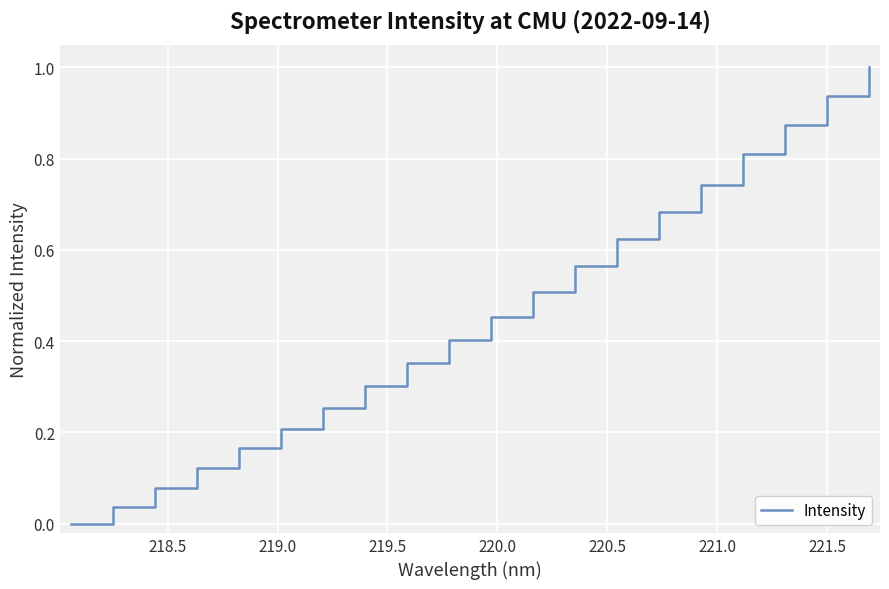

What is the greatest value displayed?

1.0